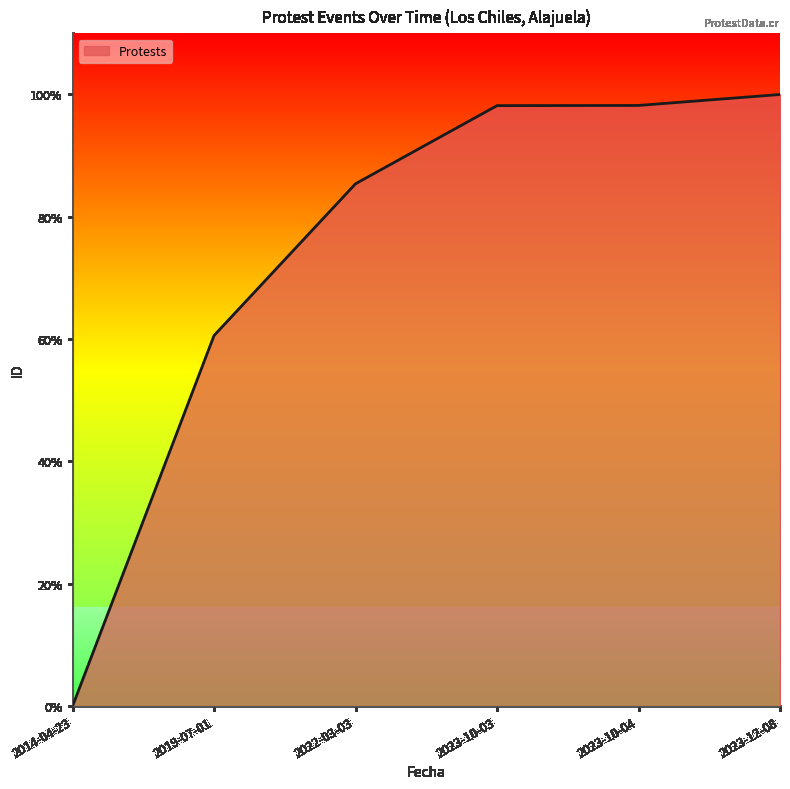

What is the sum of the values at 2023-10-03 and 2019-07-01?

158.8